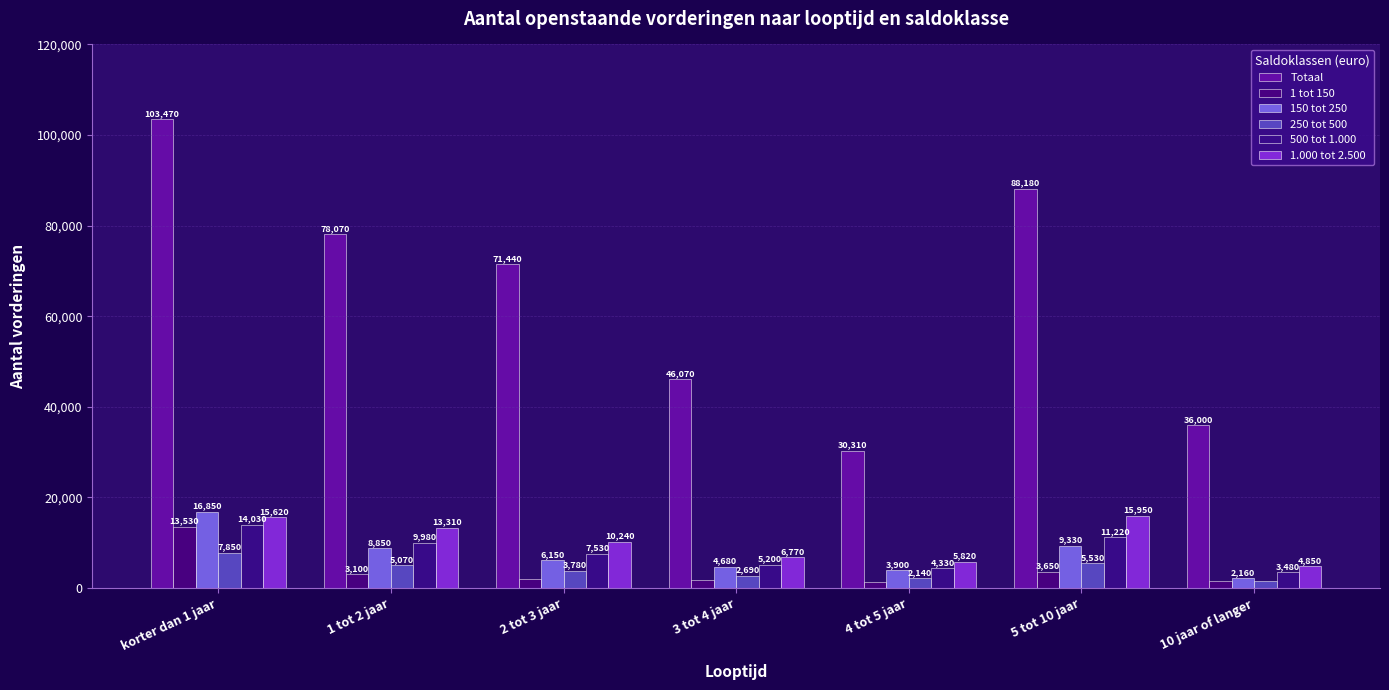

Between 10 jaar of langer and 1 tot 2 jaar, which is larger?

1 tot 2 jaar